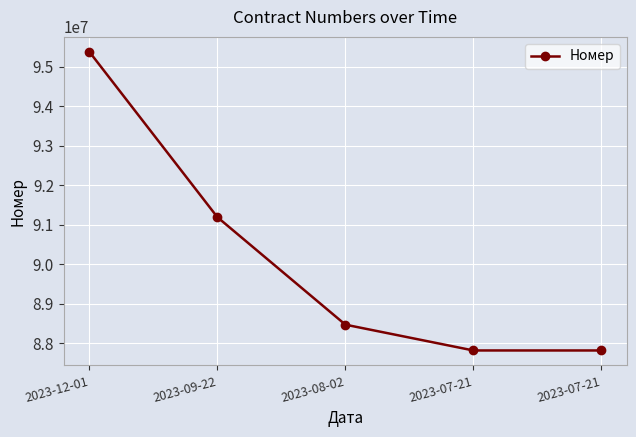

Approximately how many times larger is the value at 2023-12-01 compared to 2023-08-02?

1.1